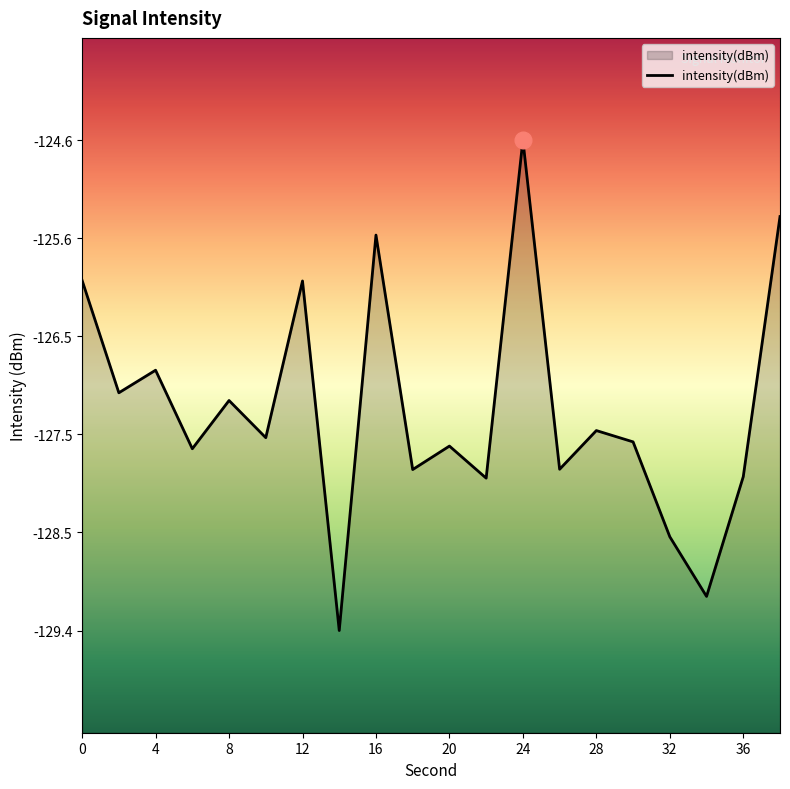

True or false: the data shows -124.6 at 24.

True